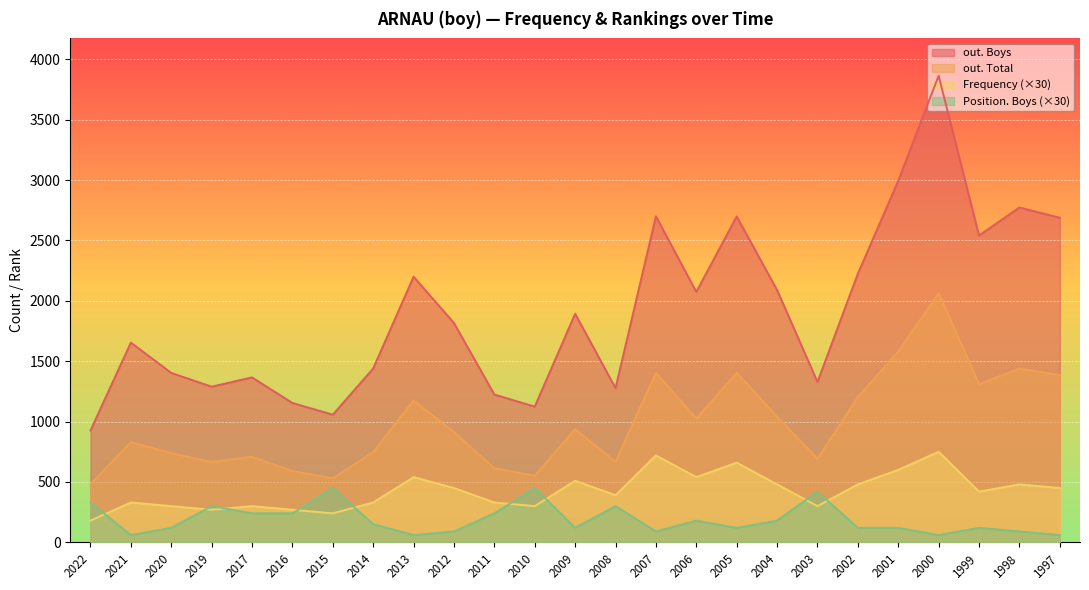

Is the value of out. Boys at 2020 greater than the value of out. Total at 1999?

Yes